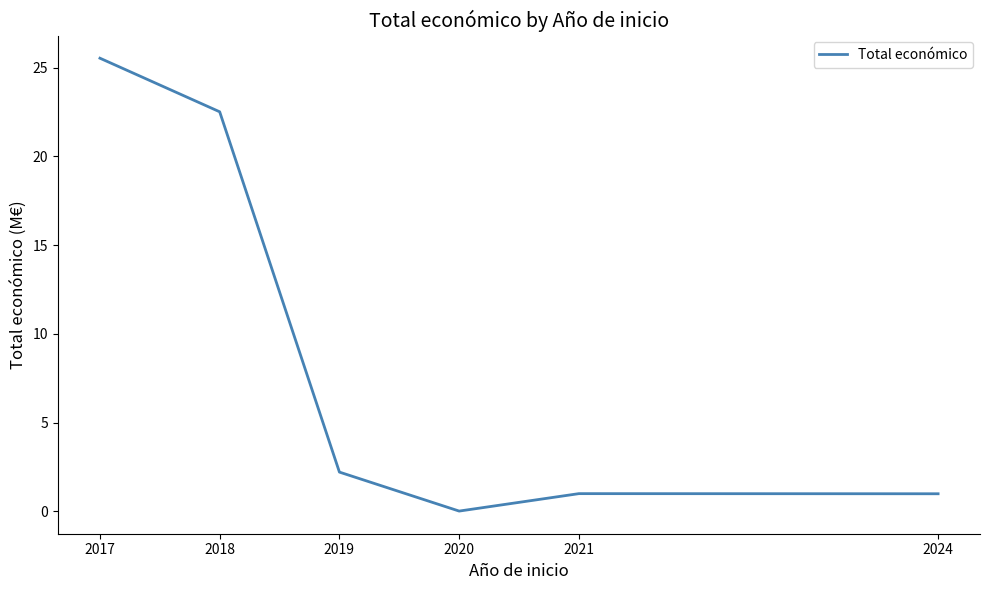

What is the change in value from 2017 to 2018?

-3.0